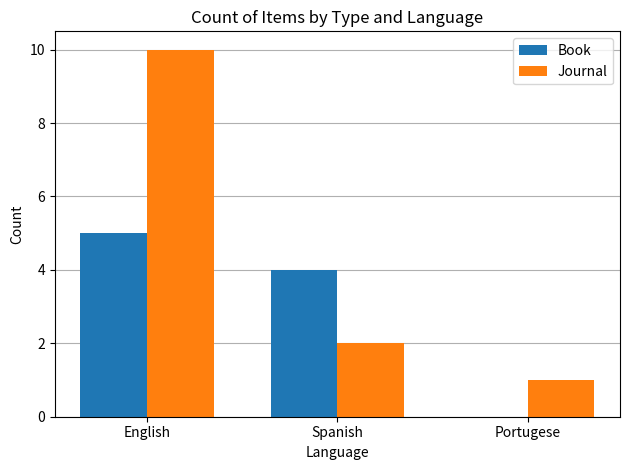

The Book series shows 7 at Spanish. True or false?

False